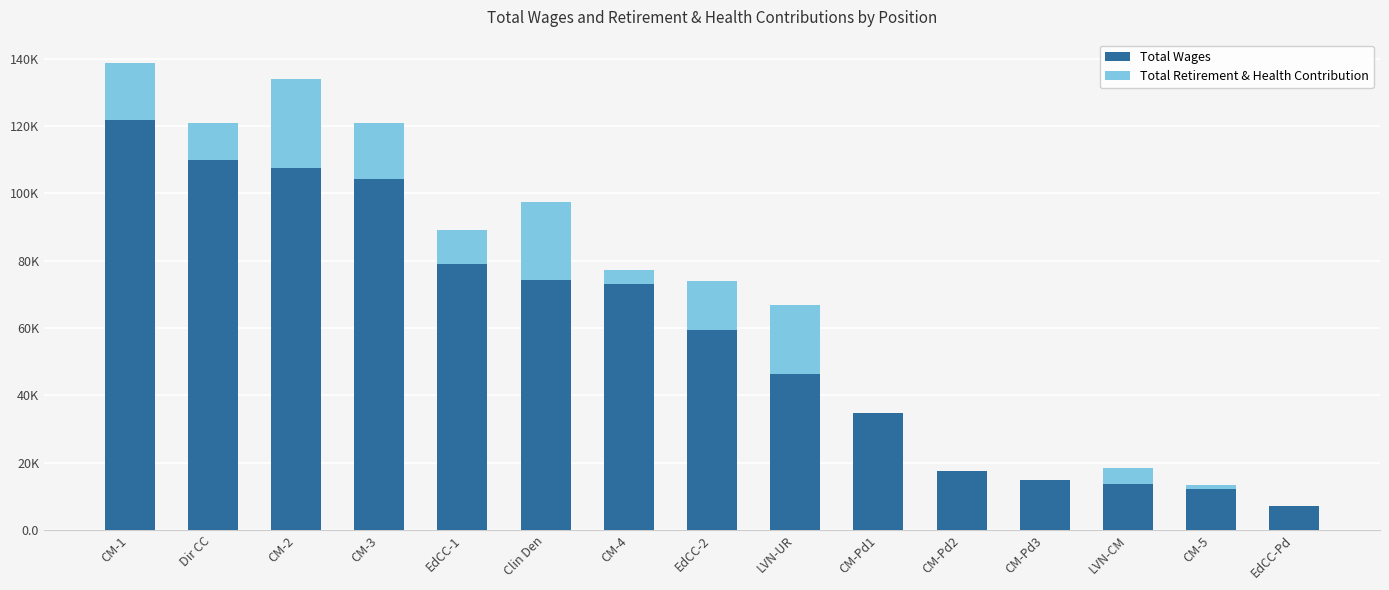

What is the difference between the Total Wages values at CM-Pd2 and Clin Den?

56733